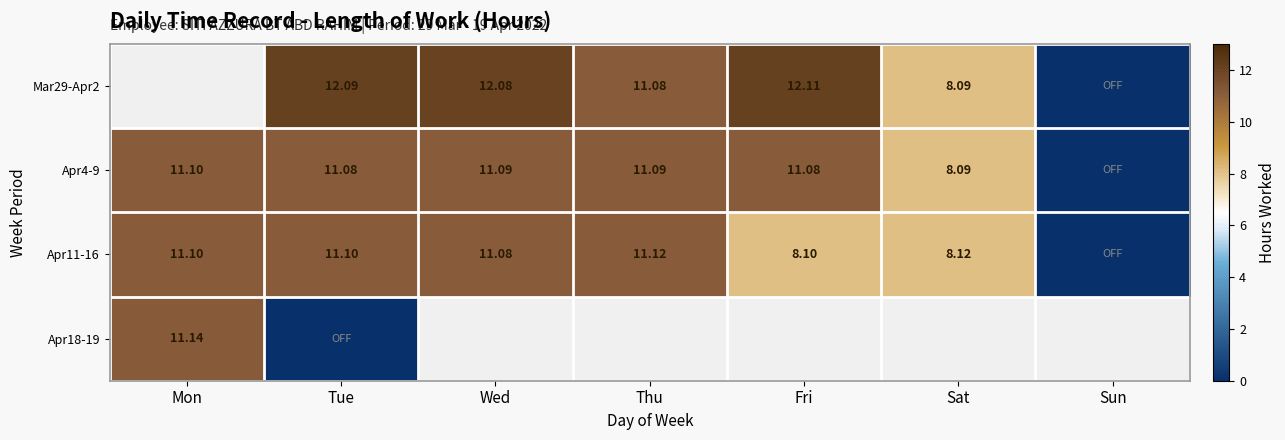

Count the number of categories in the chart.

7